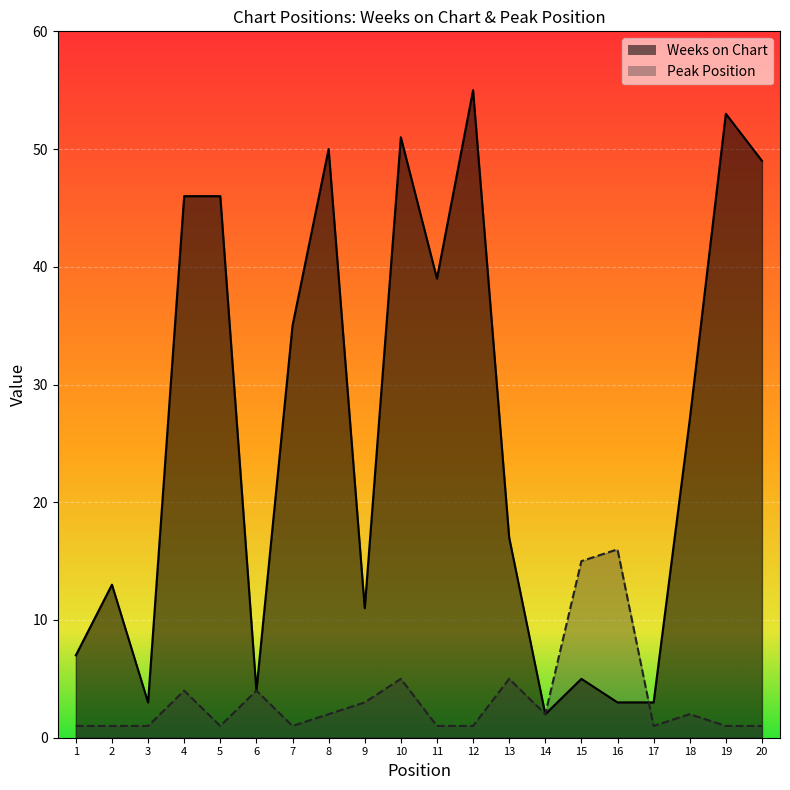

Between which two adjacent categories do Weeks on Chart and Peak Position first intersect?

16 and 17